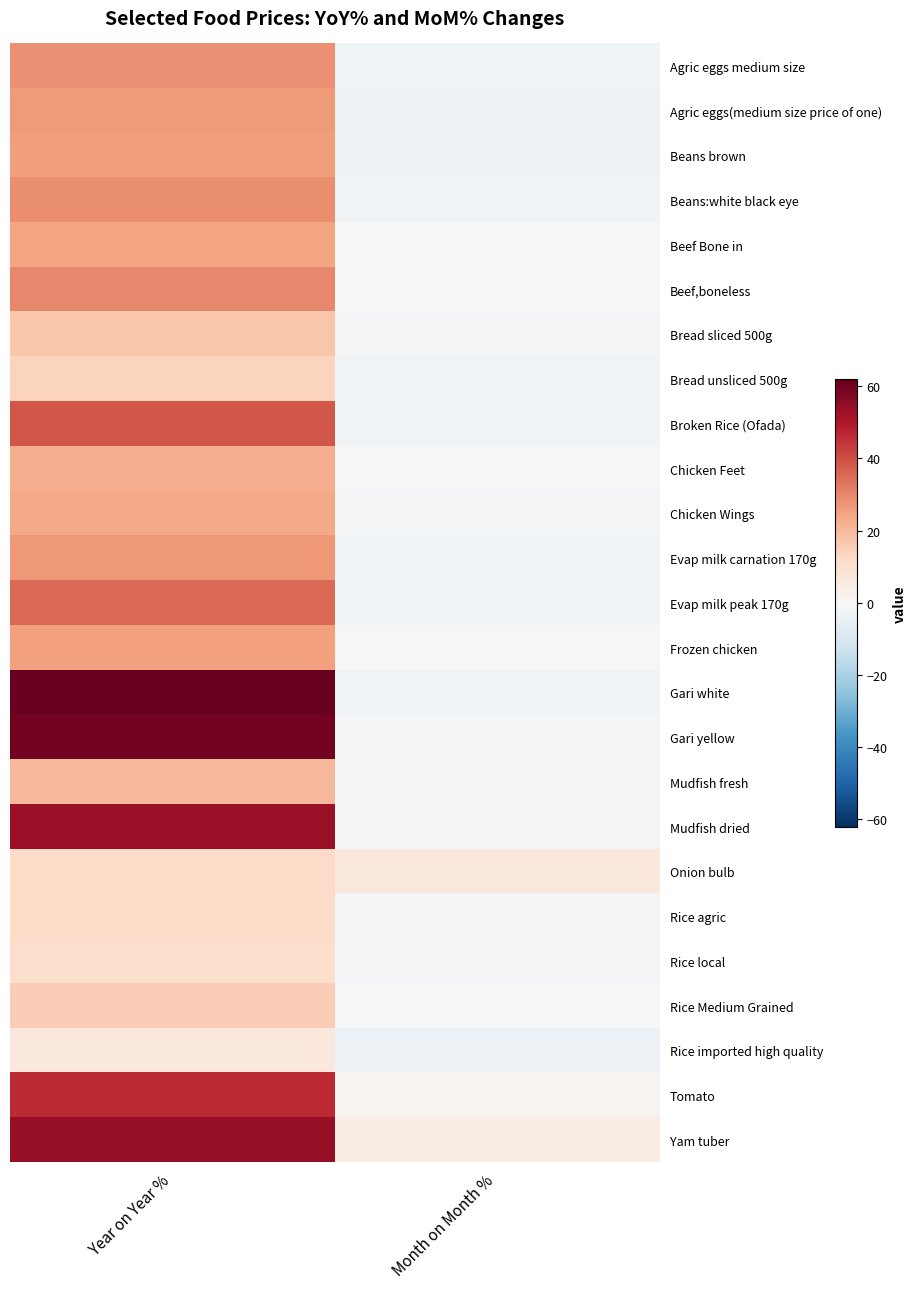

What is the total value across all series at Month on Month %?

-20.3